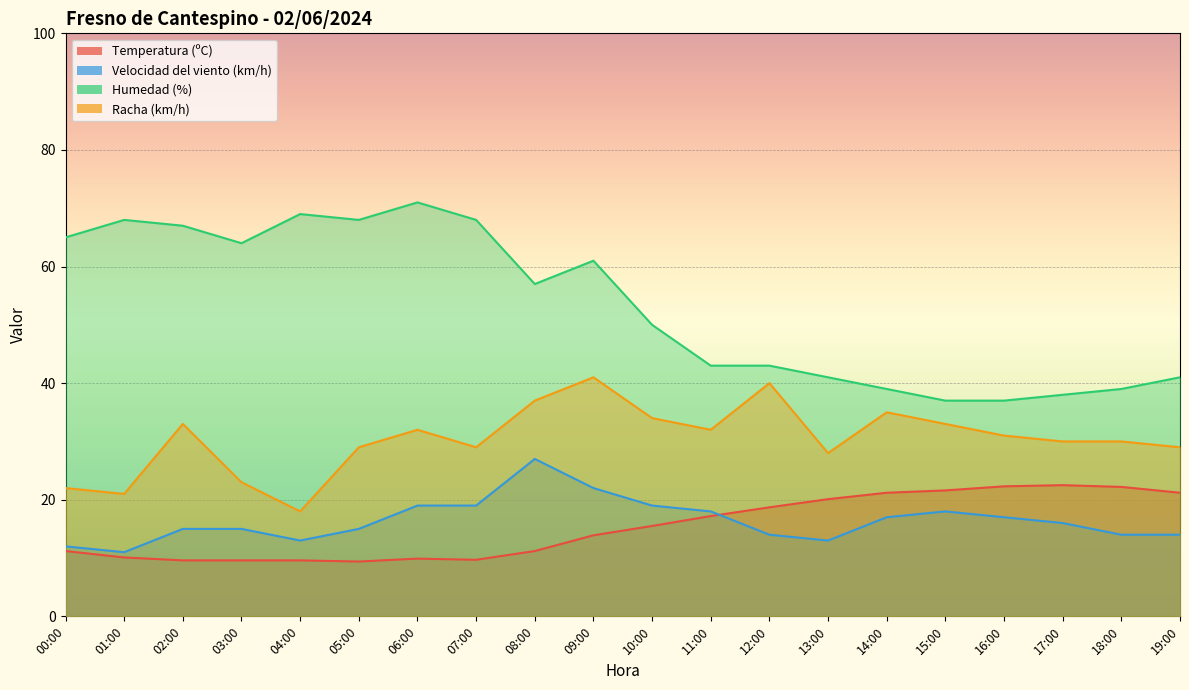

What is the label of the 6th point from the left?

05:00